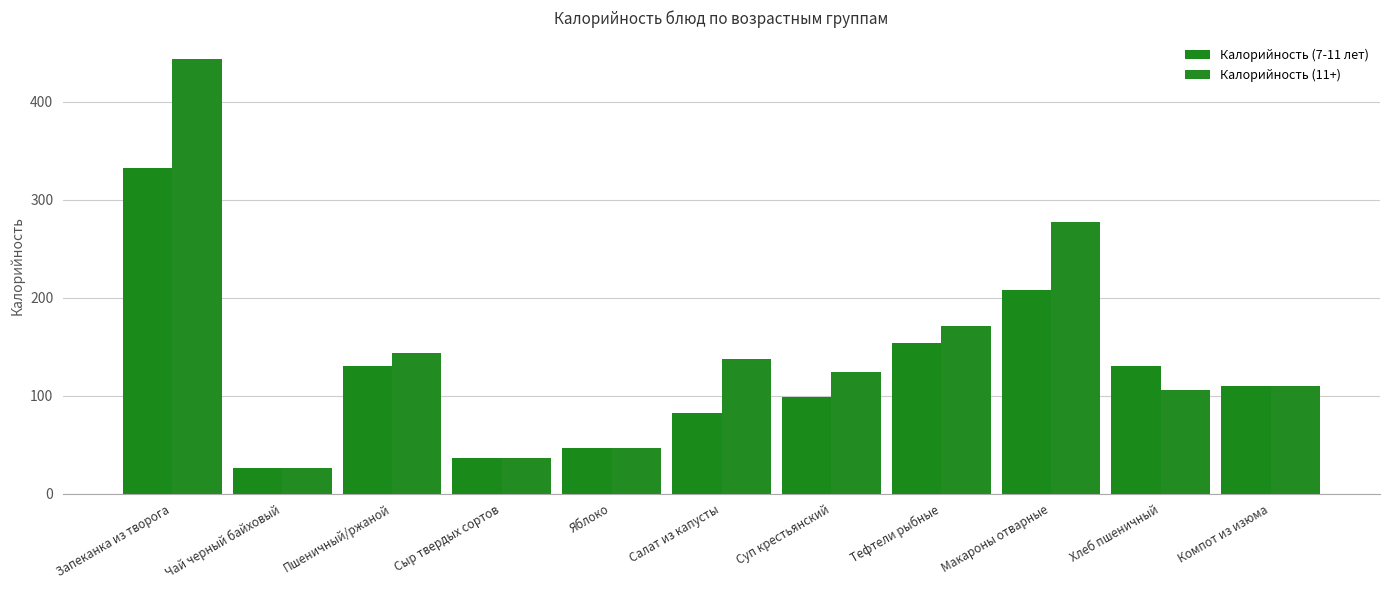

Which series has the largest range (max minus min)?

Калорийность (11+)